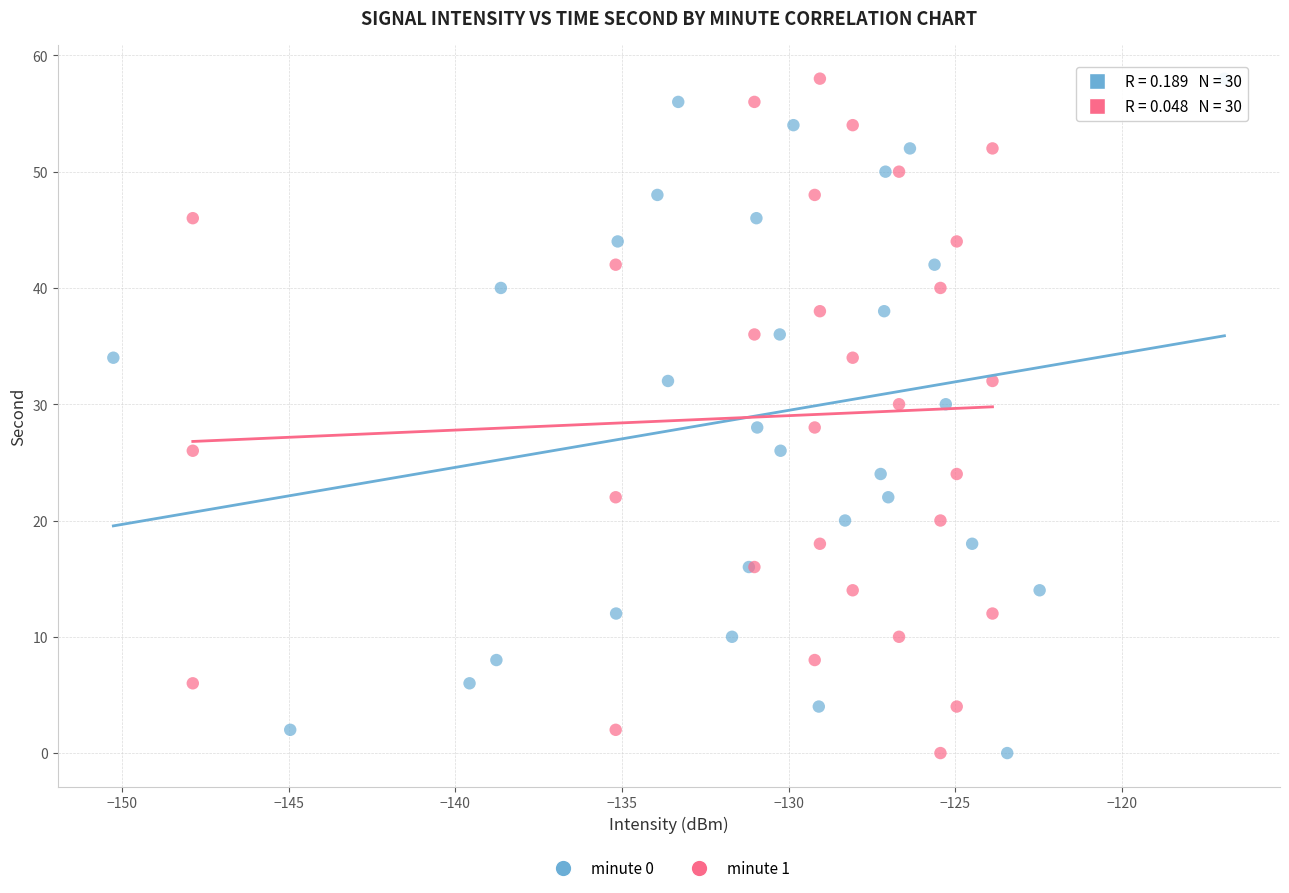

What are all the series names shown in the legend?

minute 0, minute 1